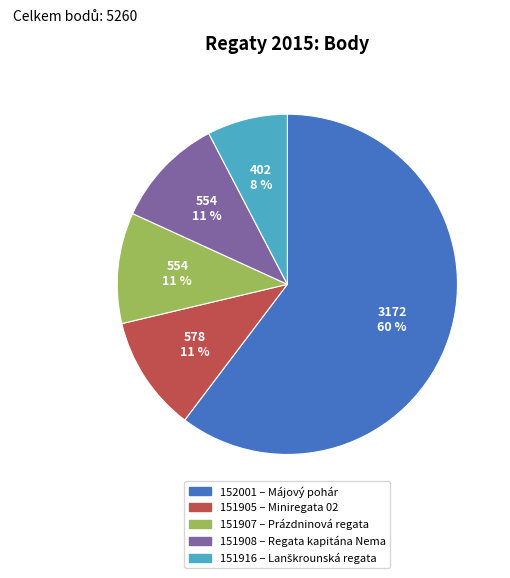

Which slice is the smallest?

151916